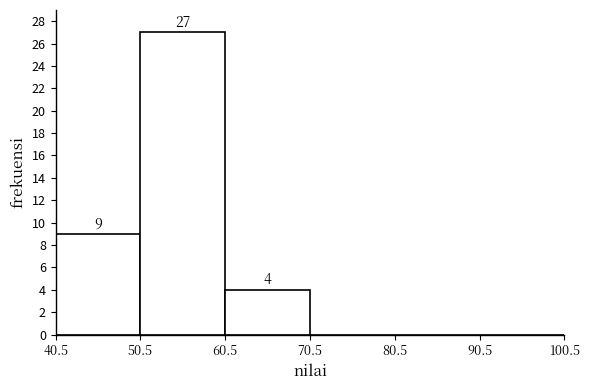

Over which range of the x-axis is the bar tallest?

50.5 to 60.5